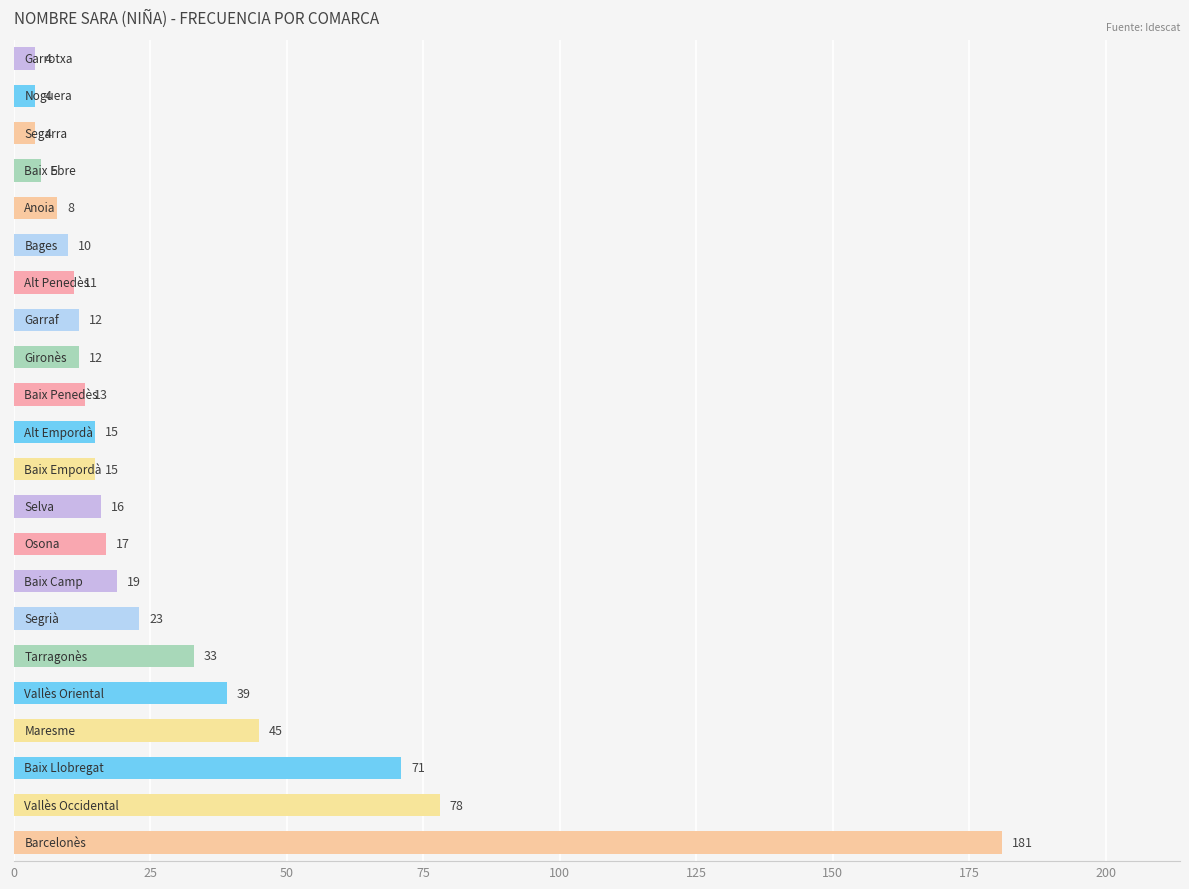

How many data points are less than 15?

10